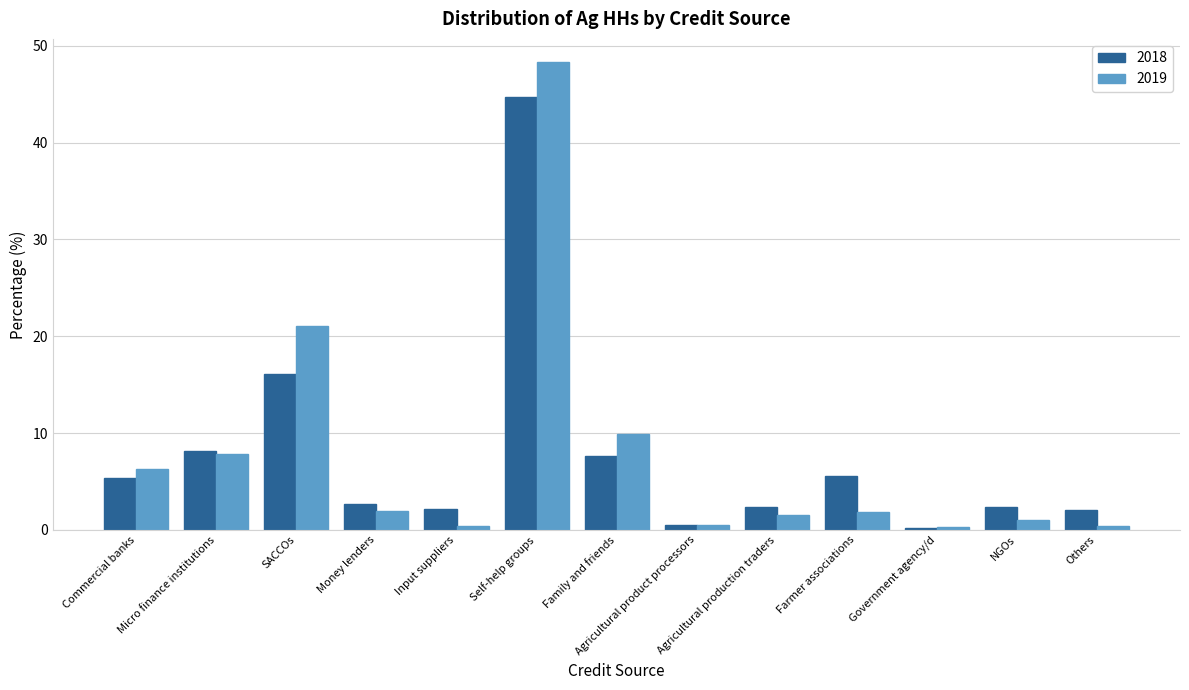

Which series has the largest range (max minus min)?

2019